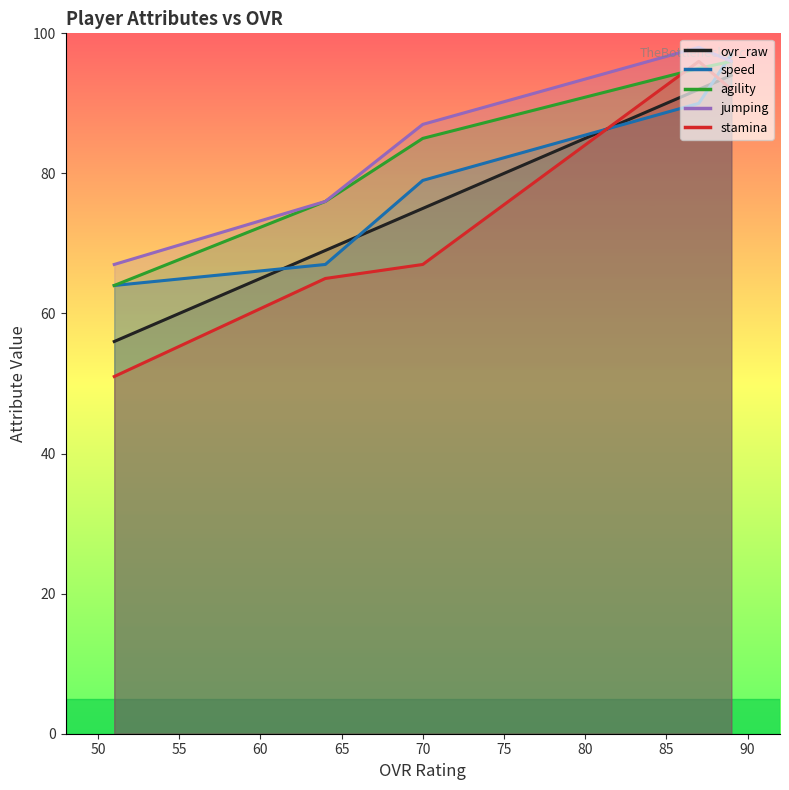

Reading left to right, extract all data points from this chart.

ovr_raw: 89=94	87=92	70=75	64=69	51=56
speed: 89=97	87=90	70=79	64=67	51=64
agility: 89=96	87=95	70=85	64=76	51=64
jumping: 89=96	87=98	70=87	64=76	51=67
stamina: 89=92	87=96	70=67	64=65	51=51